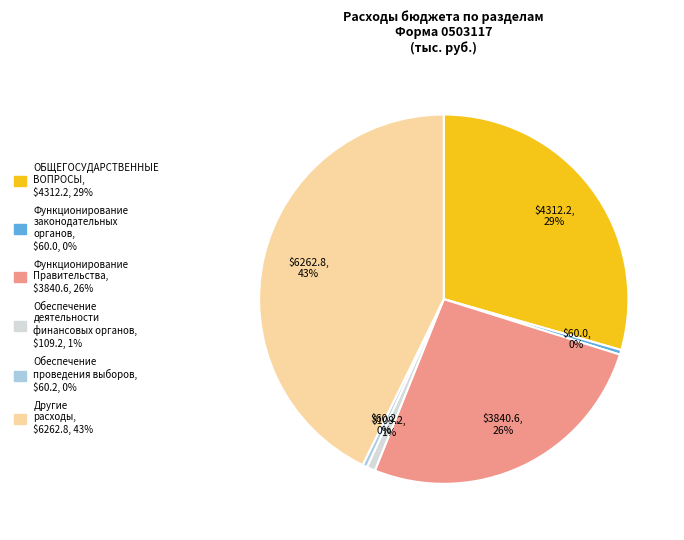

How many segments does this pie chart have?

6